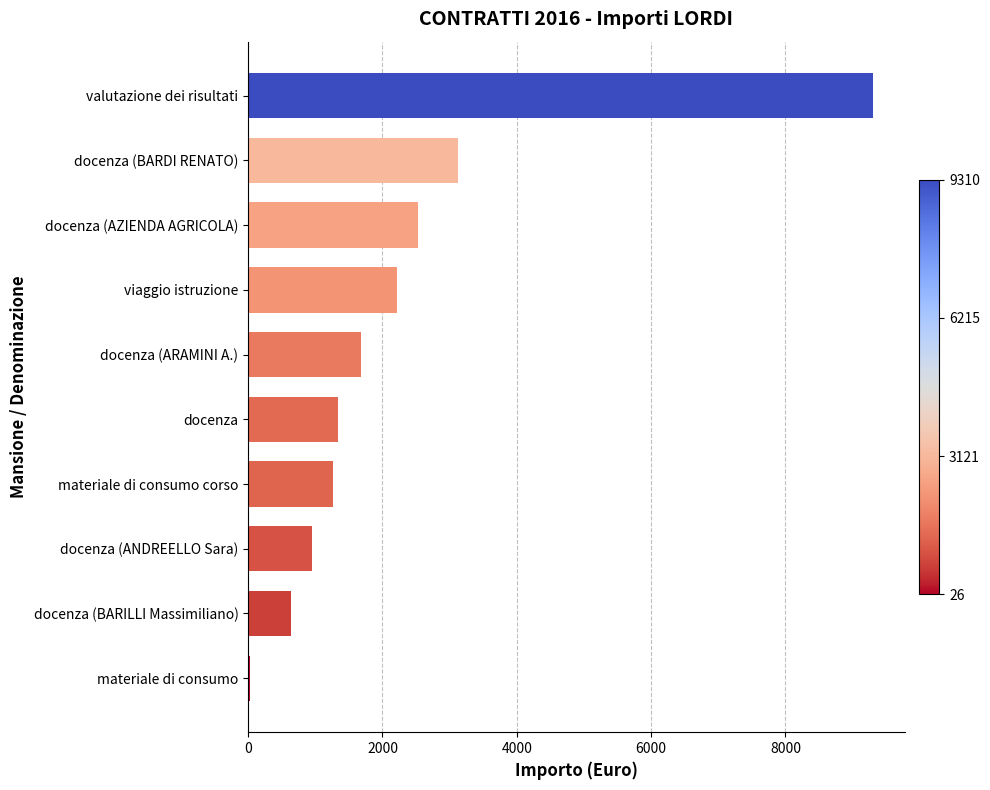

At which category does the chart reach its peak across all series?

valutazione dei risultati